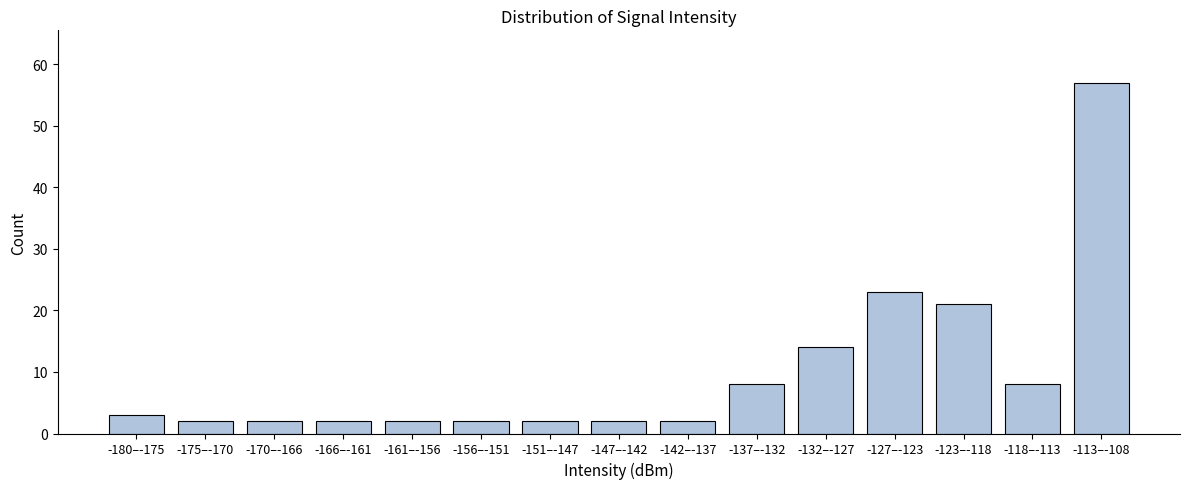

Reading right to left, list all the values displayed in this chart.

57	8	21	23	14	8	2	2	2	2	2	2	2	2	3